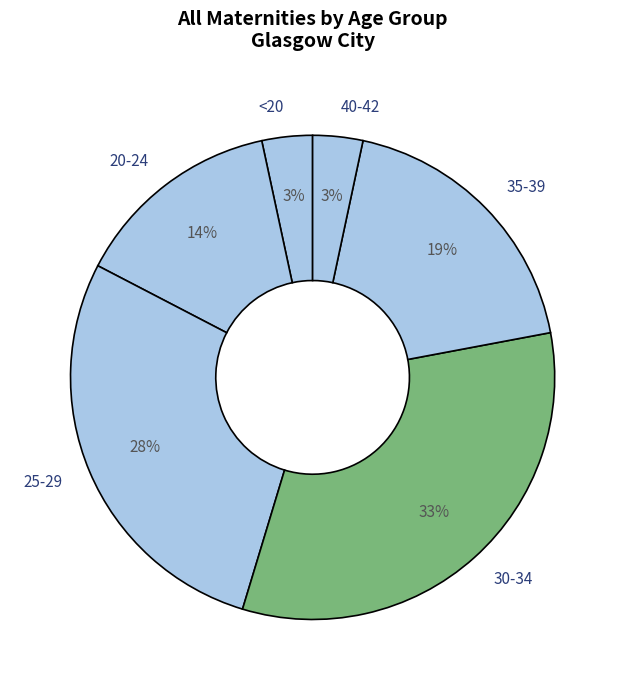

Is 40-42 the majority of the pie?

No